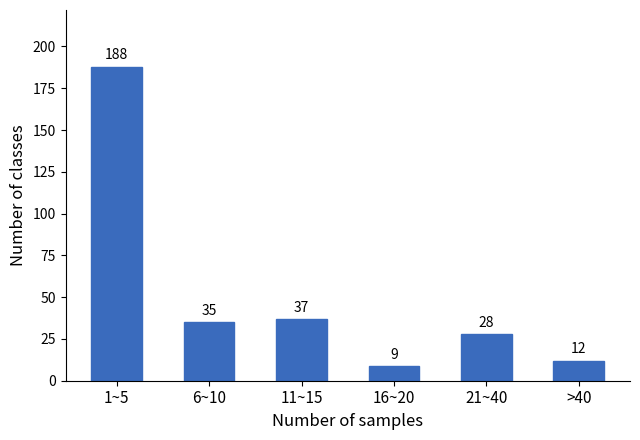

Reading left to right, extract all data points from this chart.

188	35	37	9	28	12